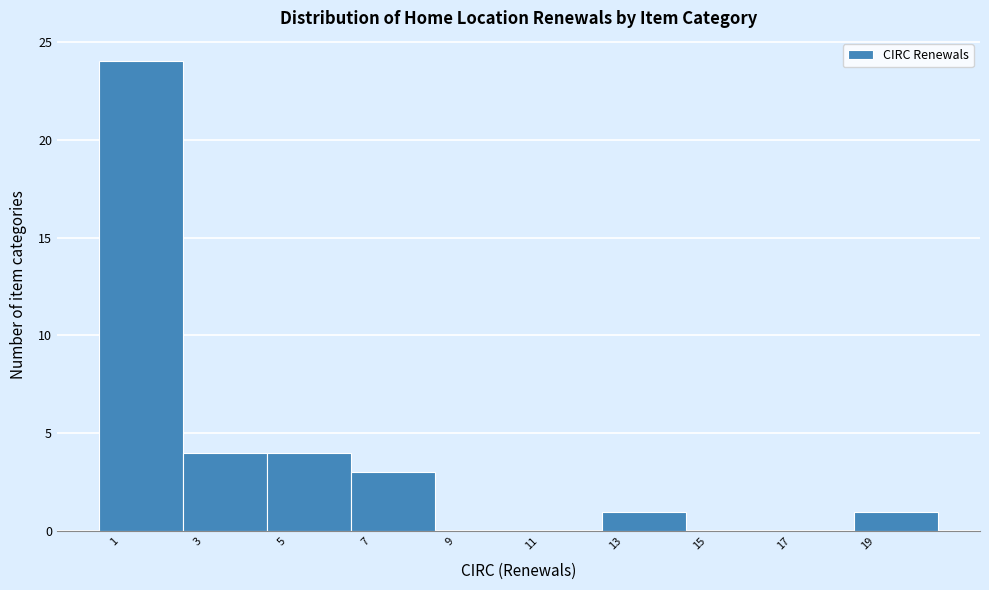

Reading left to right, transcribe this chart: for each bar, give the range it covers on the x-axis and its height. The values are not printed on the chart, so give them approximately, as read against the axis.

0.5 to 2.5: 24
2.5 to 4.5: 4
4.5 to 6.5: 4
6.5 to 8.5: 3
8.5 to 10.5: 0
10.5 to 12.5: 0
12.5 to 14.5: 1
14.5 to 16.5: 0
16.5 to 18.5: 0
18.5 to 20.5: 1